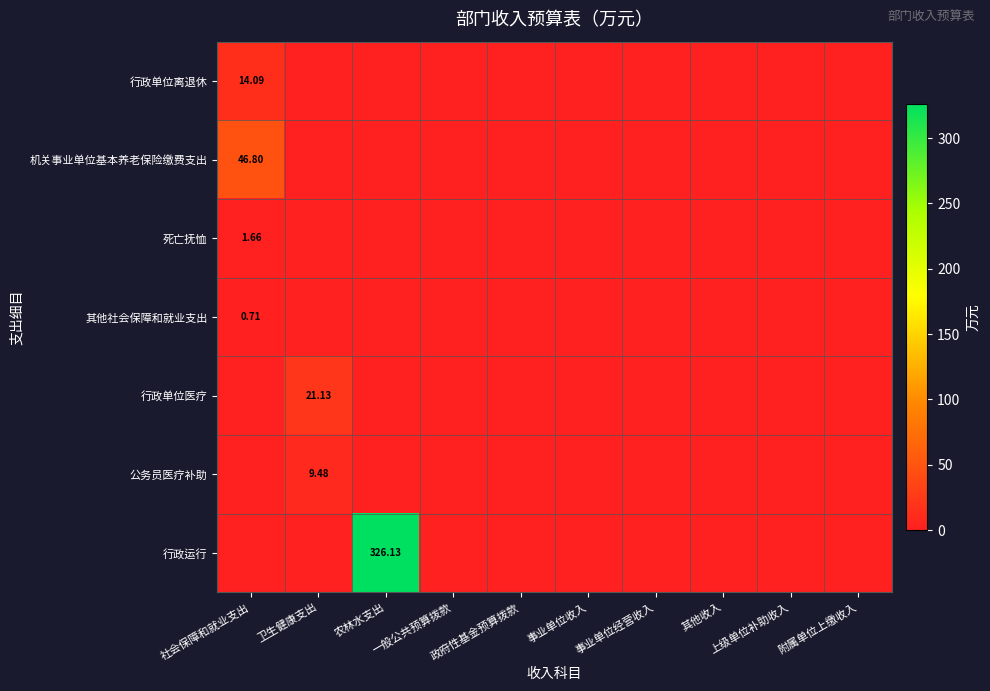

What is the maximum value shown in the chart?

326.1